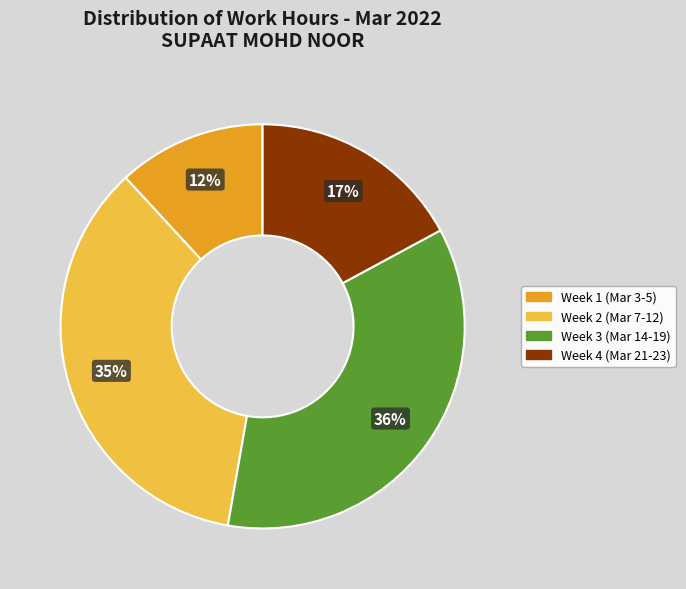

What is the ratio of the value at Week 2 (Mar 7-12) to the value at Week 3 (Mar 14-19)?

1.0